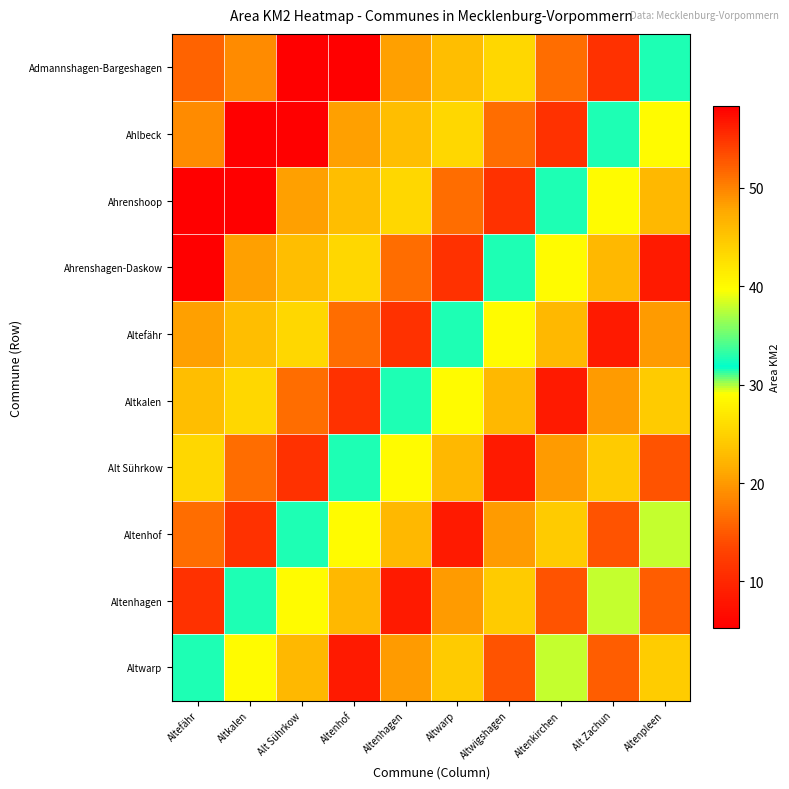

At which category is the sum across all series the highest?

Altenpleen